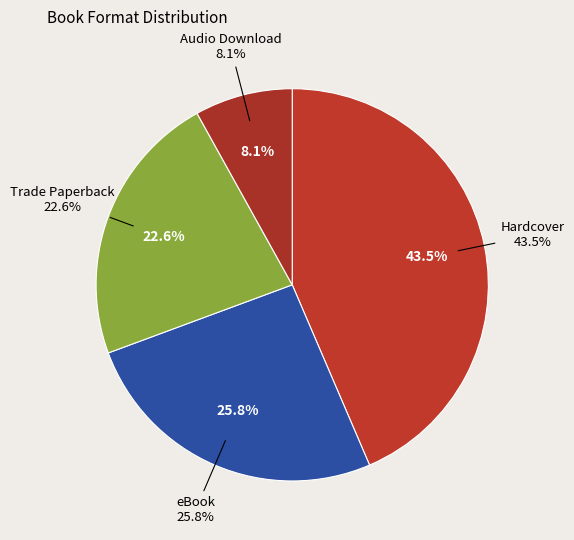

Does Trade Paperback represent more than half of the total?

No